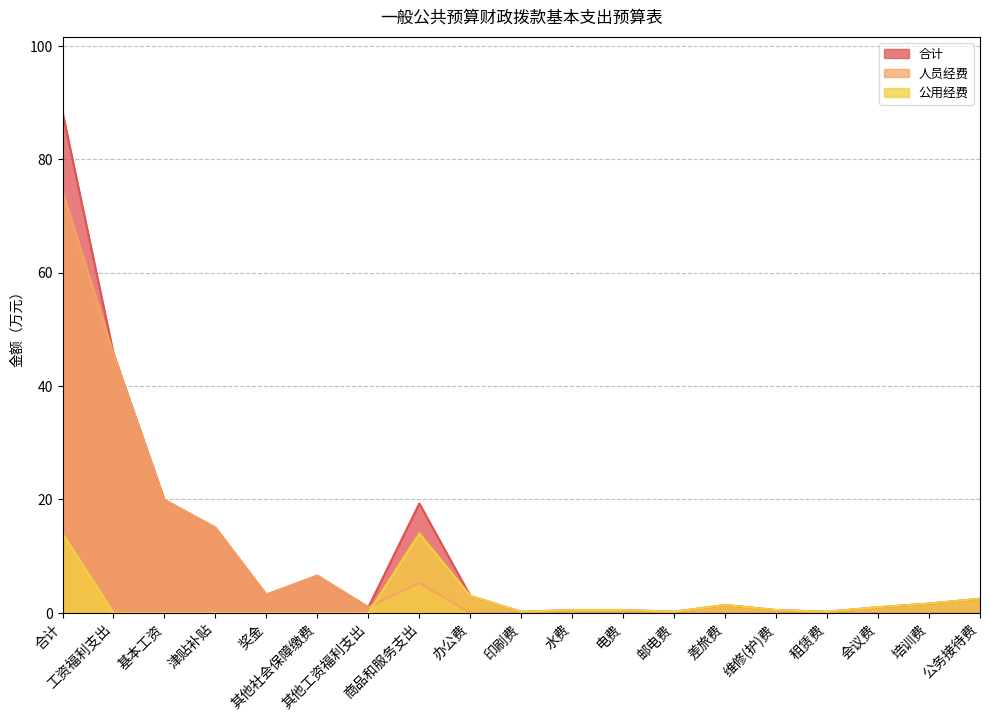

What is the difference between the highest and lowest values at 培训费?

1.6